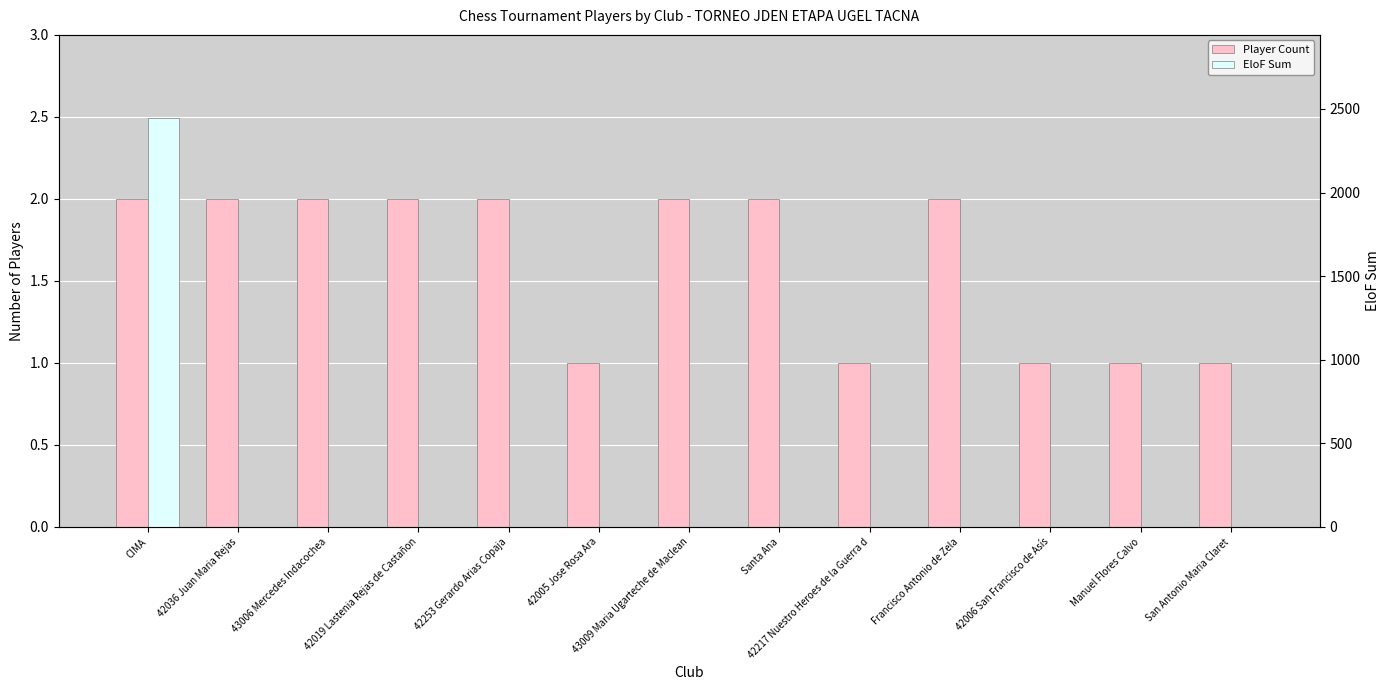

Reading left to right, what are all the values shown in this chart?

Player Count: CIMA=2	42036 Juan Maria Rejas=2	43006 Mercedes Indacochea=2	42019 Lastenia Rejas de Castañon=2	42253 Gerardo Arias Copaja=2	42005 Jose Rosa Ara=1	43009 Maria Ugarteche de Maclean=2	Santa Ana=2	42217 Nuestro Heroes de la Guerra d=1	Francisco Antonio de Zela=2	42006 San Francisco de Asís=1	Manuel Flores Calvo=1	San Antonio Maria Claret=1
EloF Sum: CIMA=2443	42036 Juan Maria Rejas=0	43006 Mercedes Indacochea=0	42019 Lastenia Rejas de Castañon=0	42253 Gerardo Arias Copaja=0	42005 Jose Rosa Ara=0	43009 Maria Ugarteche de Maclean=0	Santa Ana=0	42217 Nuestro Heroes de la Guerra d=0	Francisco Antonio de Zela=0	42006 San Francisco de Asís=0	Manuel Flores Calvo=0	San Antonio Maria Claret=0